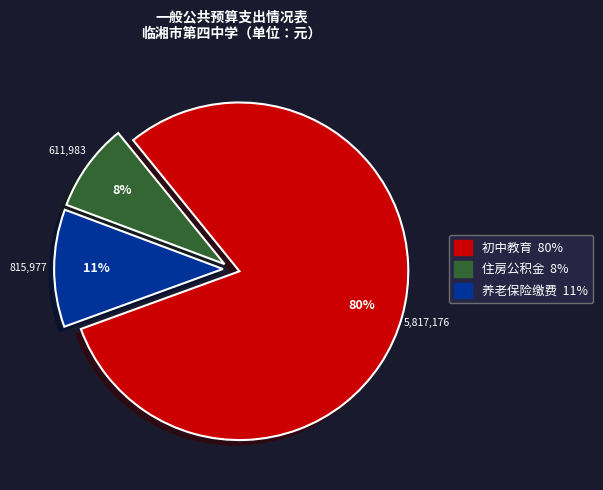

Does any single category account for the majority?

Yes